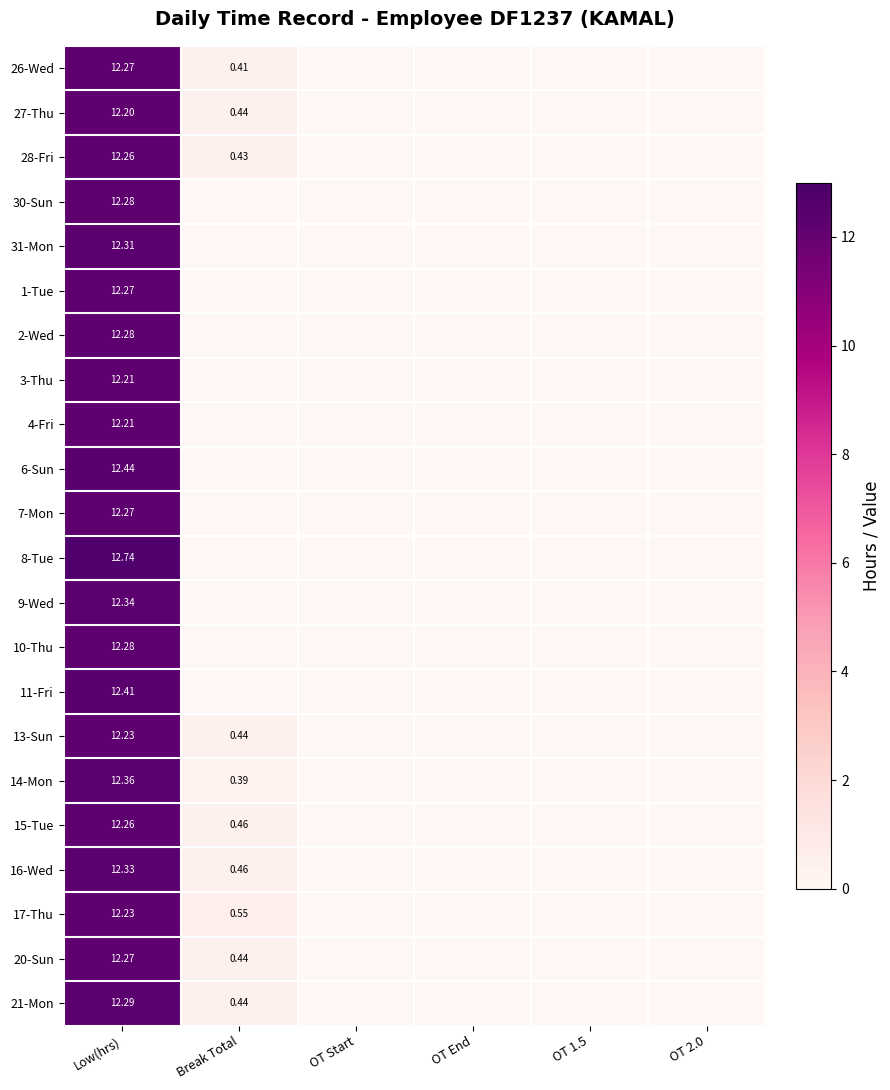

What is the highest value of the 11-Fri series?

12.4